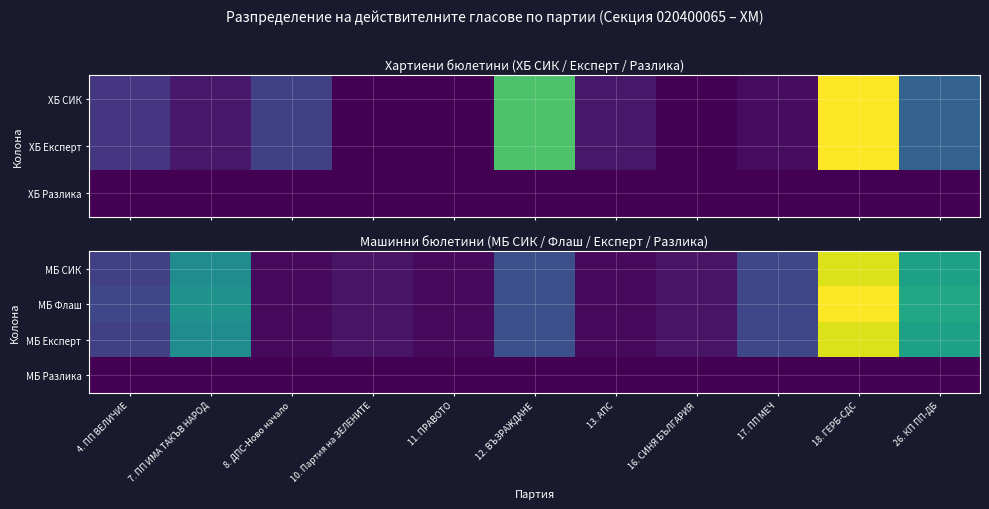

Which series has the largest total across all categories?

МБ Флаш